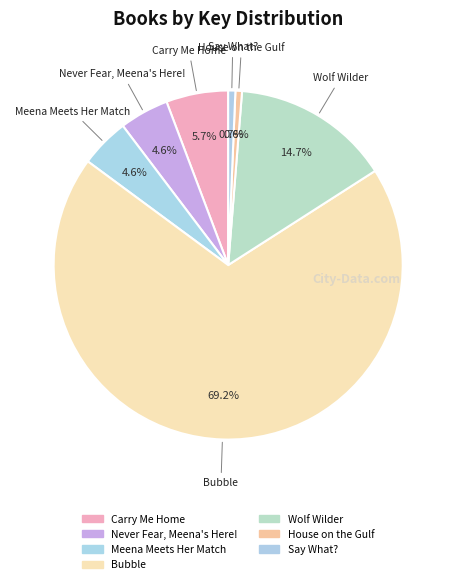

Rank the categories by value from highest to lowest.

Bubble, Wolf Wilder, Carry Me Home, Never Fear, Meena's Here!, Meena Meets Her Match, Say What?, House on the Gulf